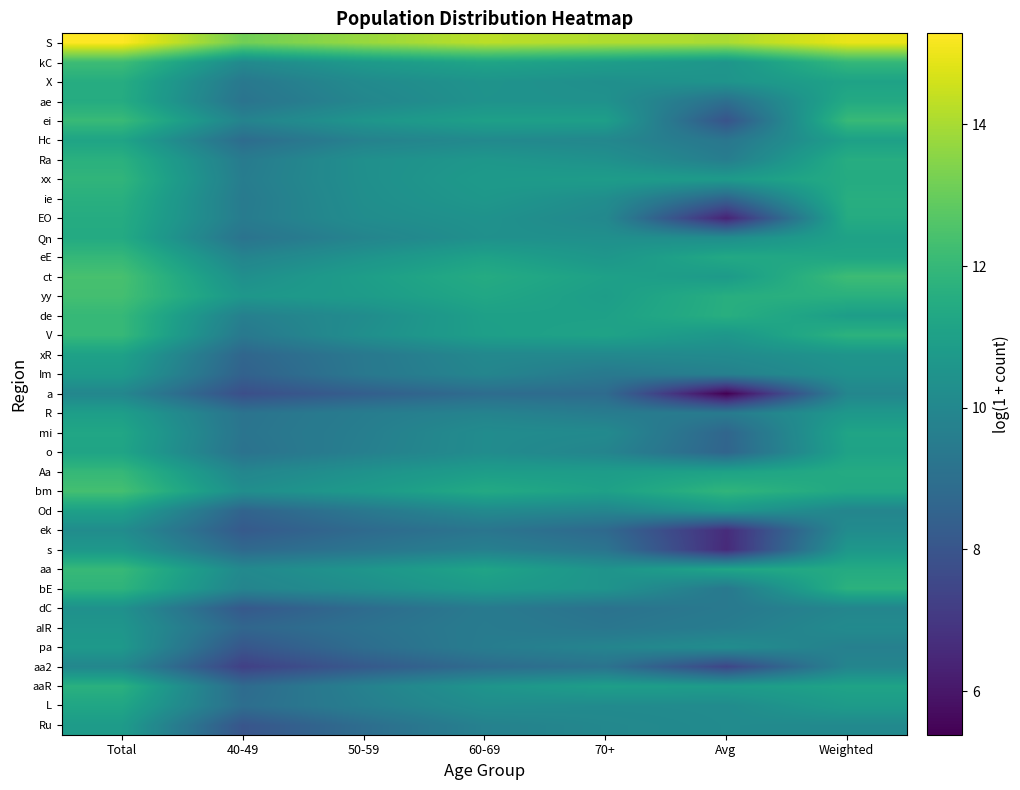

At how many categories does at least one series exceed 5?

7